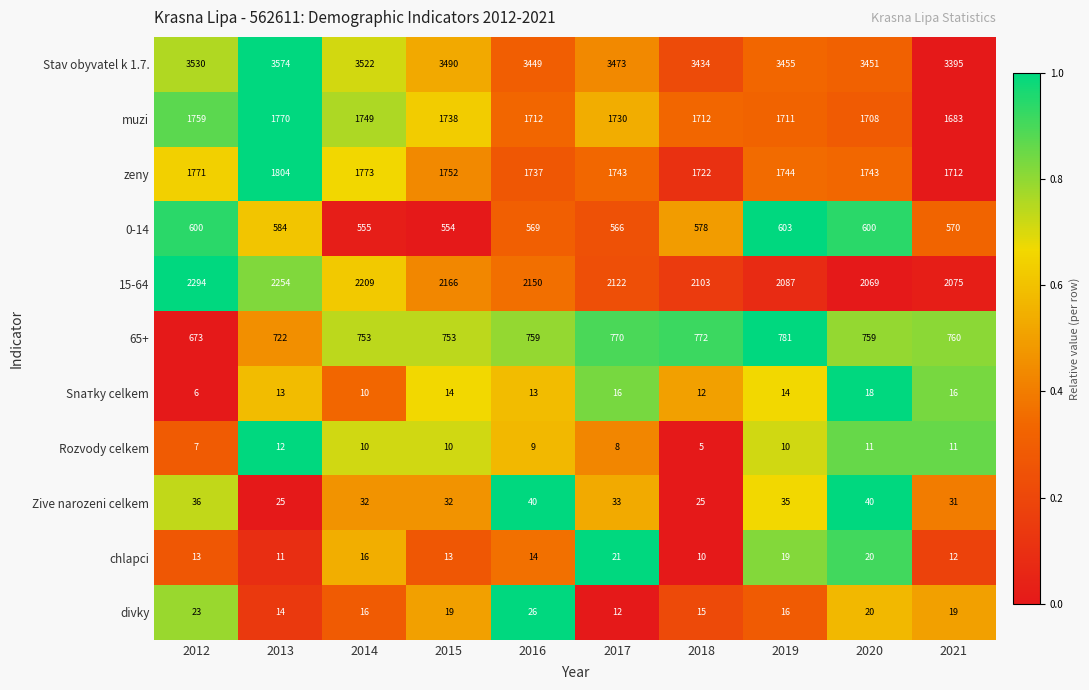

Where is Rozvody celkem nearest to the value 8?

2017